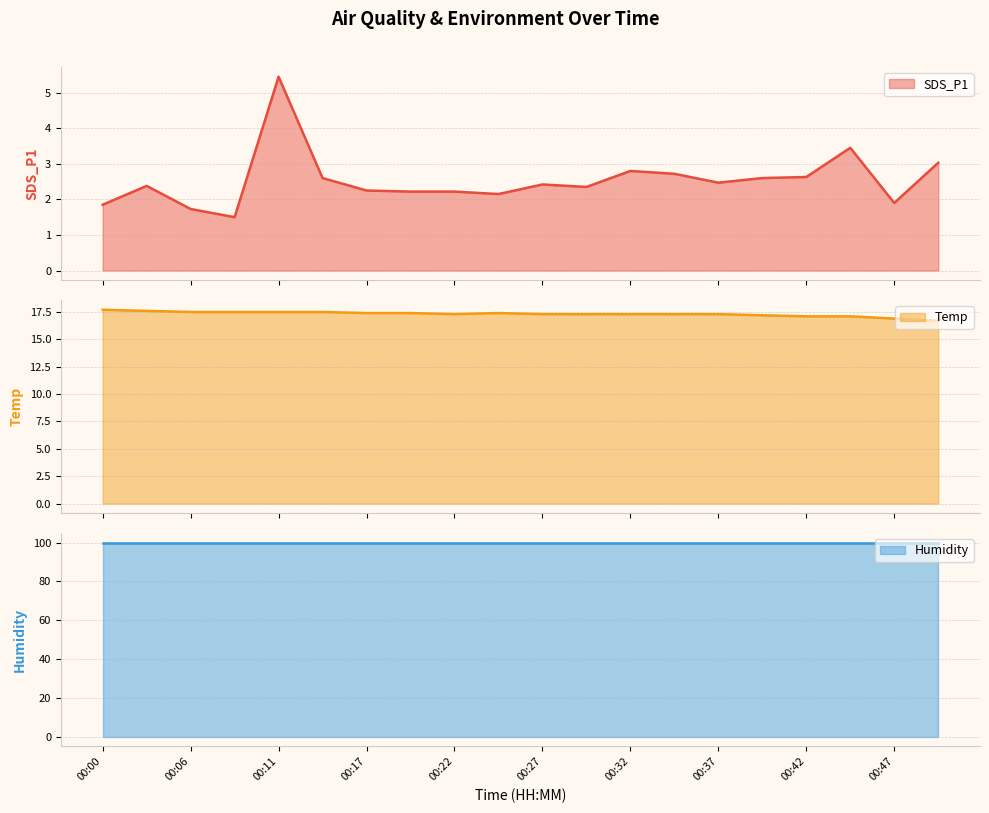

True or false: Temp has more than 1 interior local peaks.

False